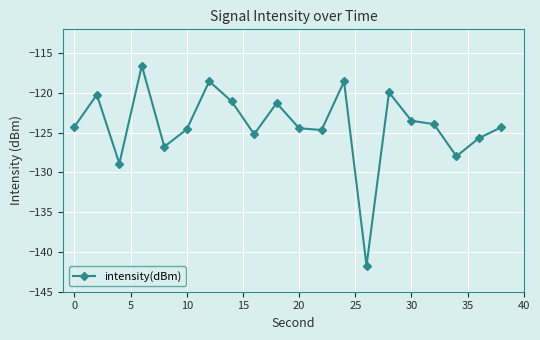

What is the greatest value displayed?

-116.6